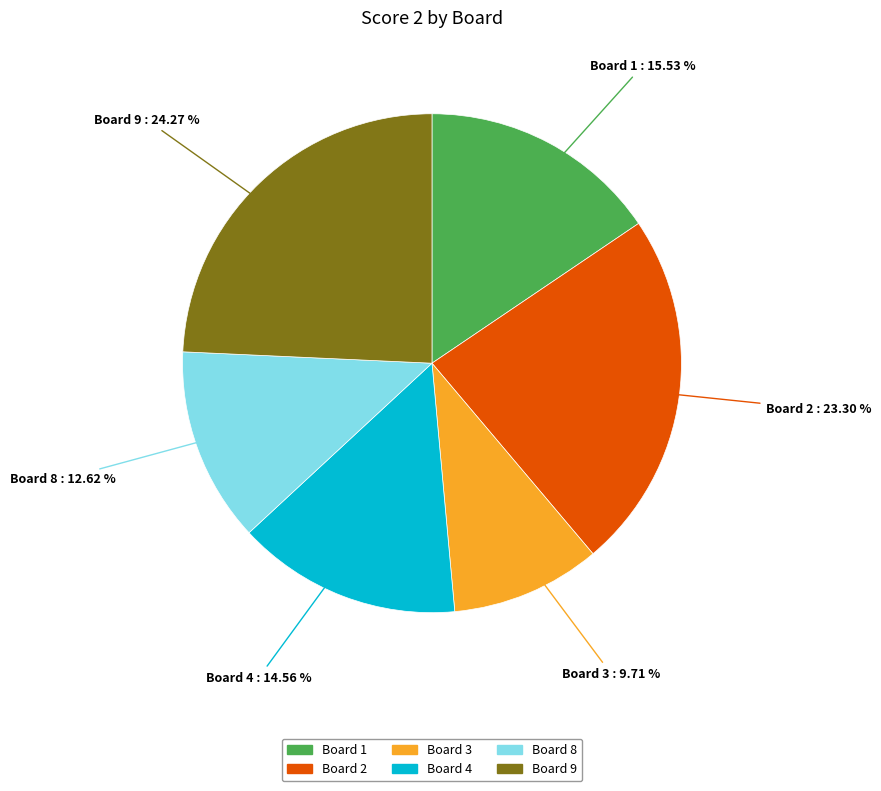

Is the sum of Board 3 and Board 8 greater than half?

No